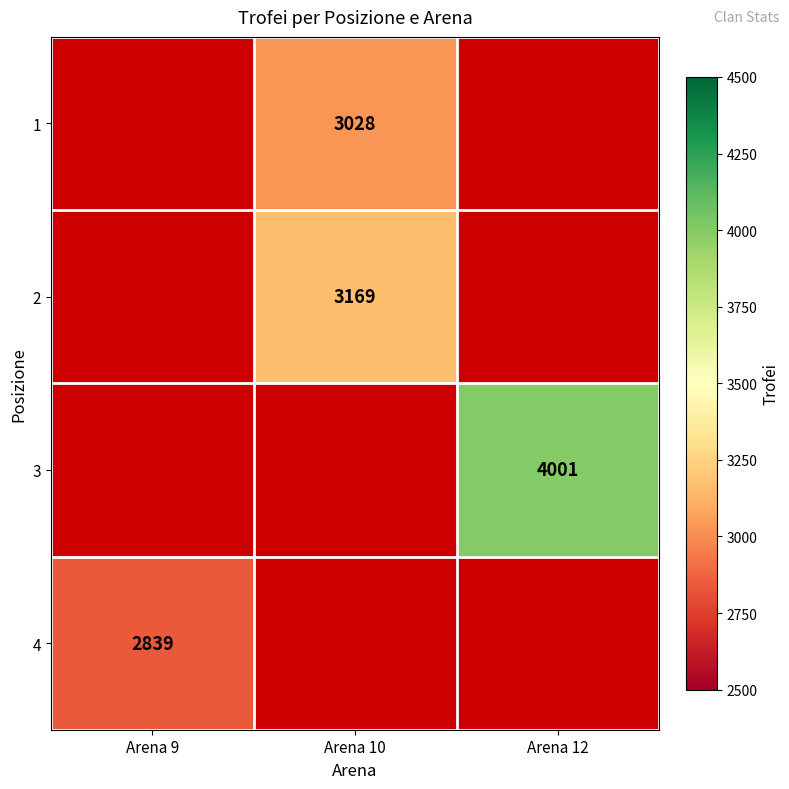

At which category does the chart reach its peak across all series?

Arena 12